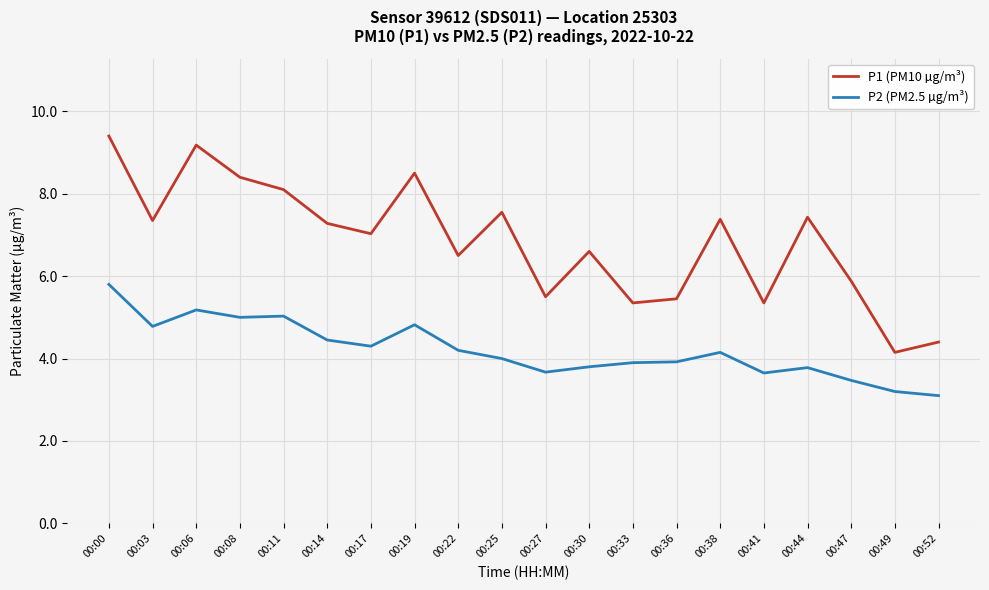

True or false: P1 (PM10 µg/m³) and P2 (PM2.5 µg/m³) intersect in this chart.

False